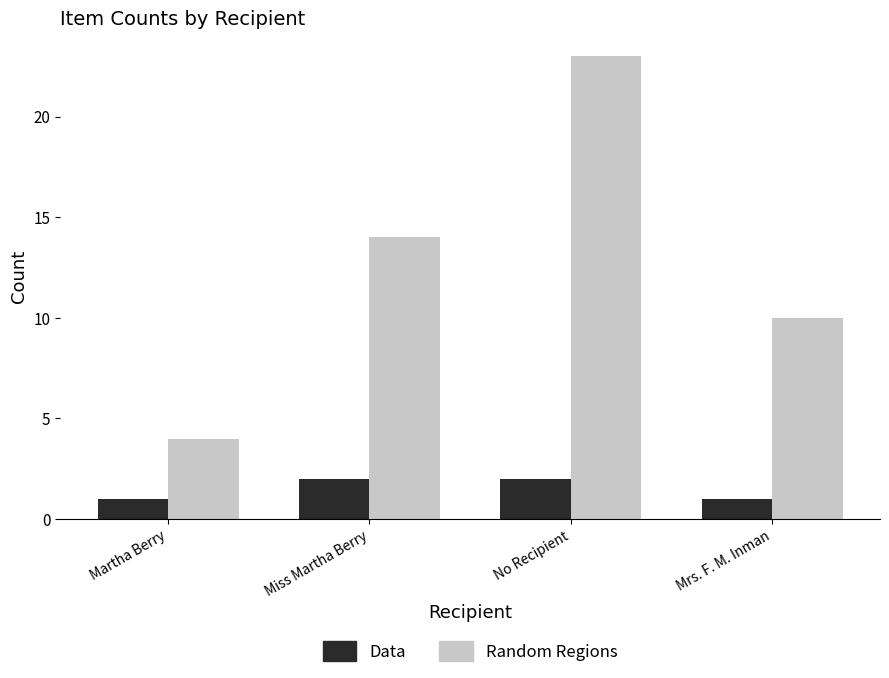

At how many categories does at least one series exceed 7?

3